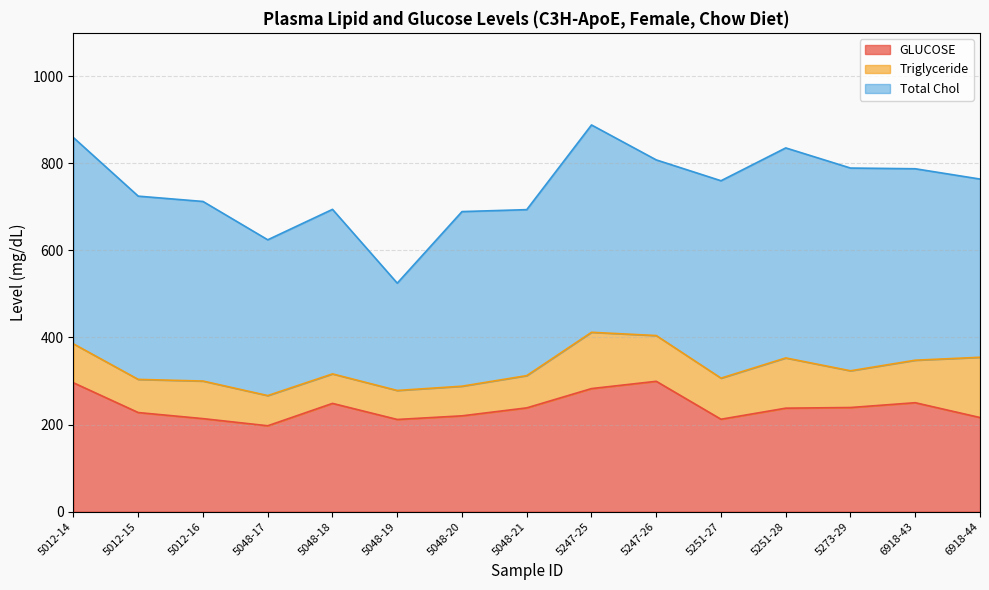

Reading left to right, what are all the values shown in this chart?

GLUCOSE: 5012-14=295.9	5012-15=227.5	5012-16=213.6	5048-17=197.2	5048-18=248.6	5048-19=211.6	5048-20=220.0	5048-21=238.3	5247-25=282.6	5247-26=299.3	5251-27=212.2	5251-28=237.6	5273-29=239.1	6918-43=250.1	6918-44=216.1
Triglyceride: 5012-14=89.4	5012-15=76.2	5012-16=86.4	5048-17=69.4	5048-18=67.8	5048-19=66.6	5048-20=68.1	5048-21=74.1	5247-25=129.4	5247-26=105.1	5251-27=94.4	5251-28=115.4	5273-29=84.4	6918-43=97.7	6918-44=138.5
Total Chol: 5012-14=473.9	5012-15=421.1	5012-16=412.6	5048-17=358.0	5048-18=378.0	5048-19=246.6	5048-20=401.2	5048-21=381.3	5247-25=476.4	5247-26=403.6	5251-27=453.6	5251-28=482.6	5273-29=465.8	6918-43=439.9	6918-44=409.5